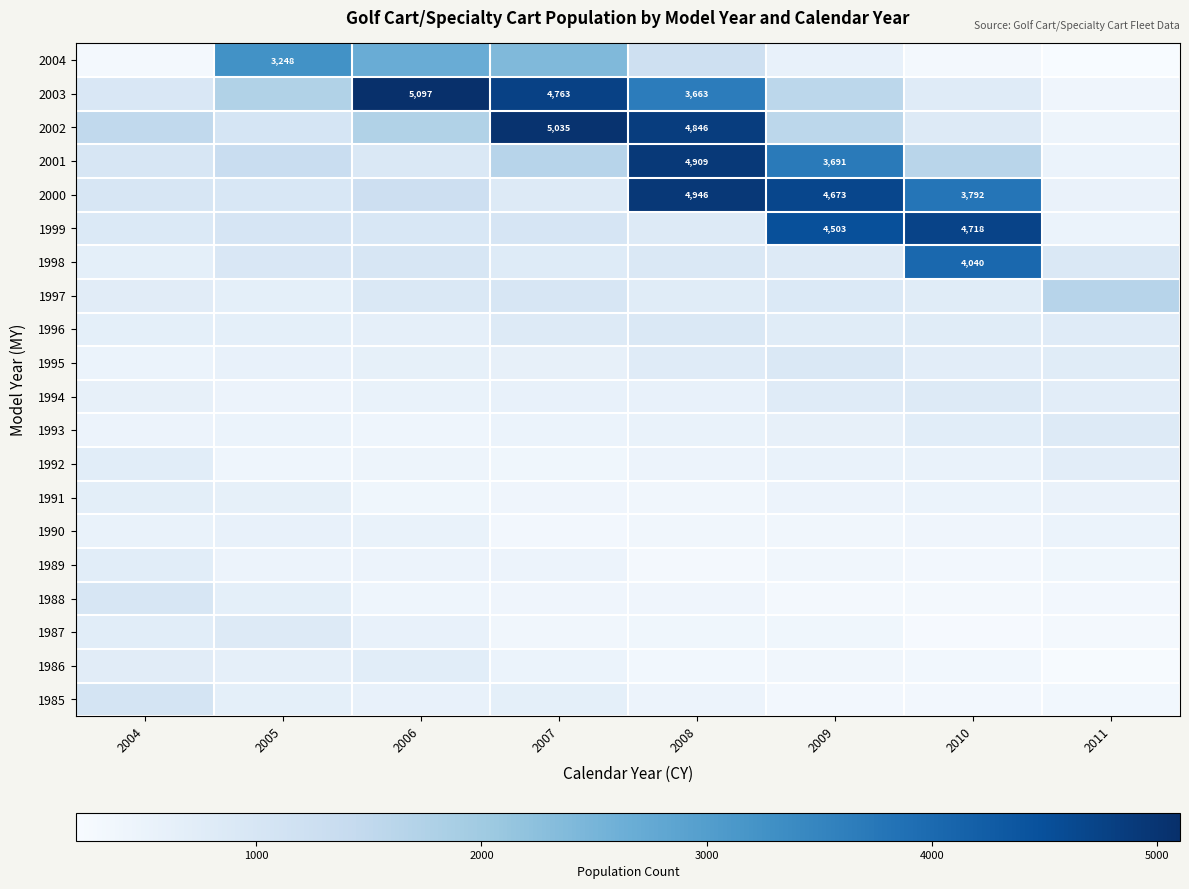

What is the smallest value displayed?

205